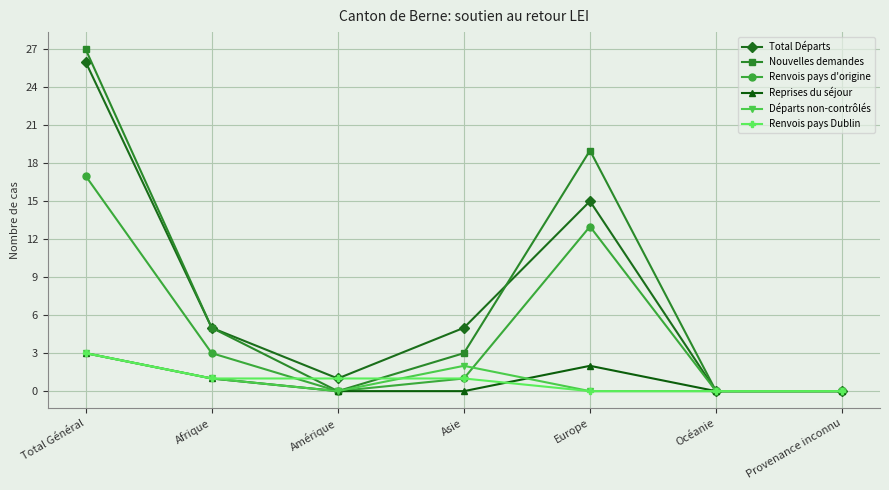

What is the spread (max minus min) of values at Europe?

19